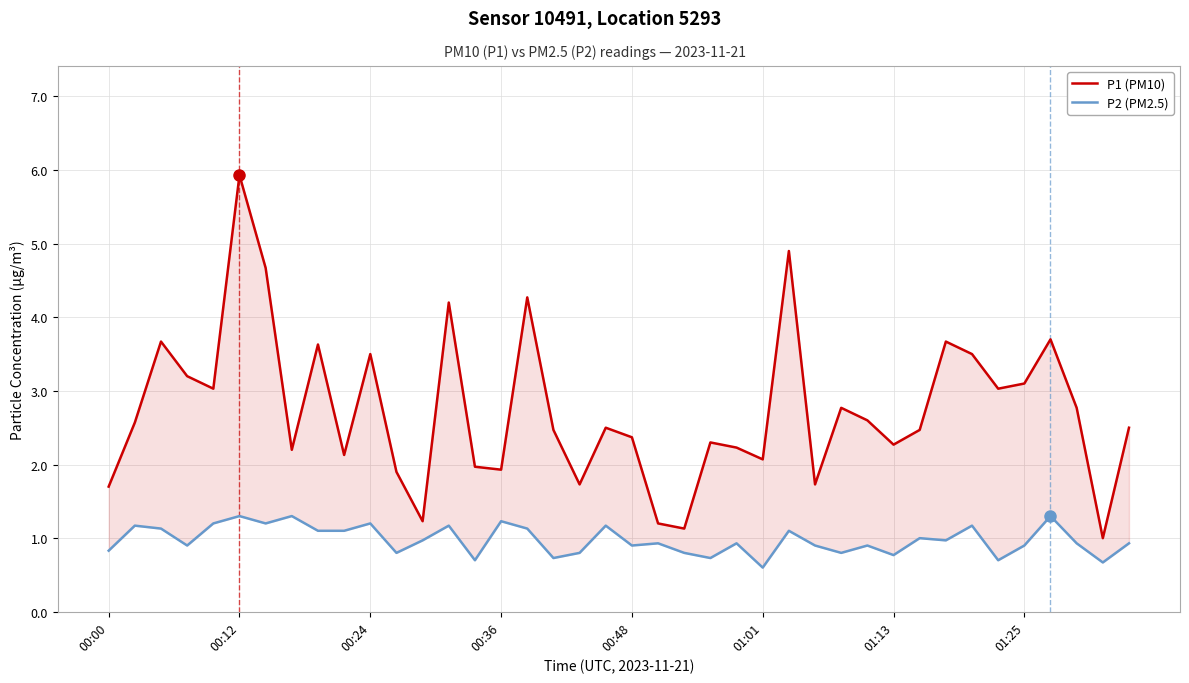

What is the sum of all P1 (PM10) values?

109.7